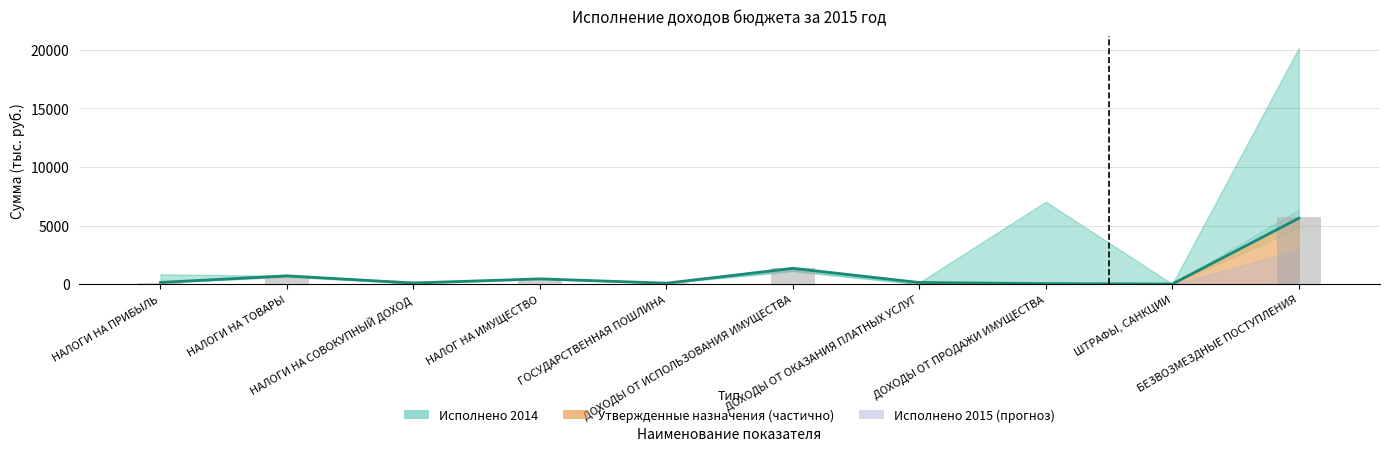

What position from the right is ДОХОДЫ ОТ ИСПОЛЬЗОВАНИЯ ИМУЩЕСТВА?

5